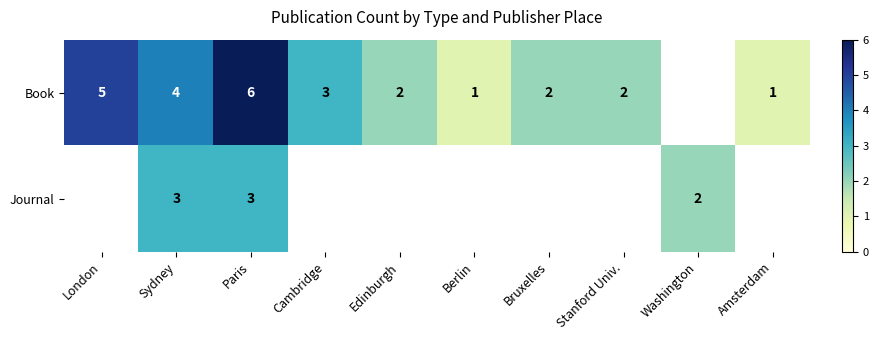

The value of Journal at Sydney is 3. True or false?

True